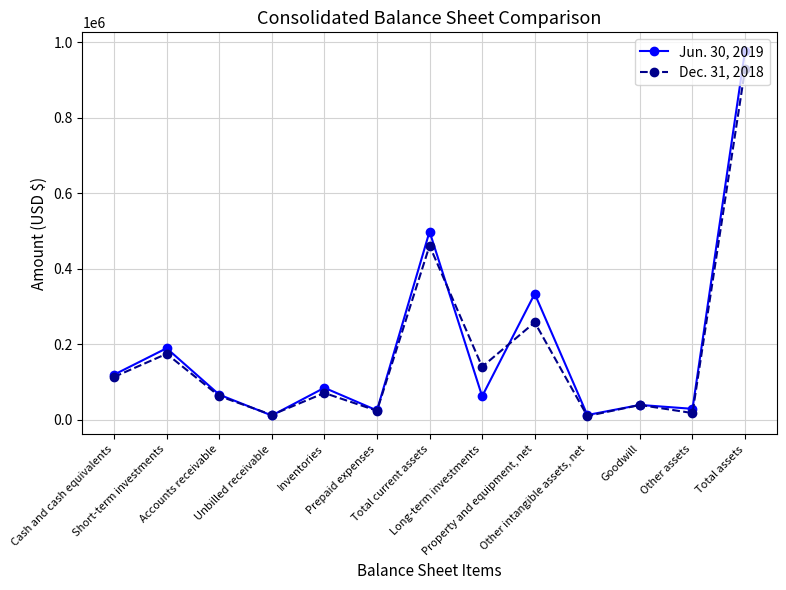

Is it true that Jun. 30, 2019 equals 11781 at Unbilled receivable?

True